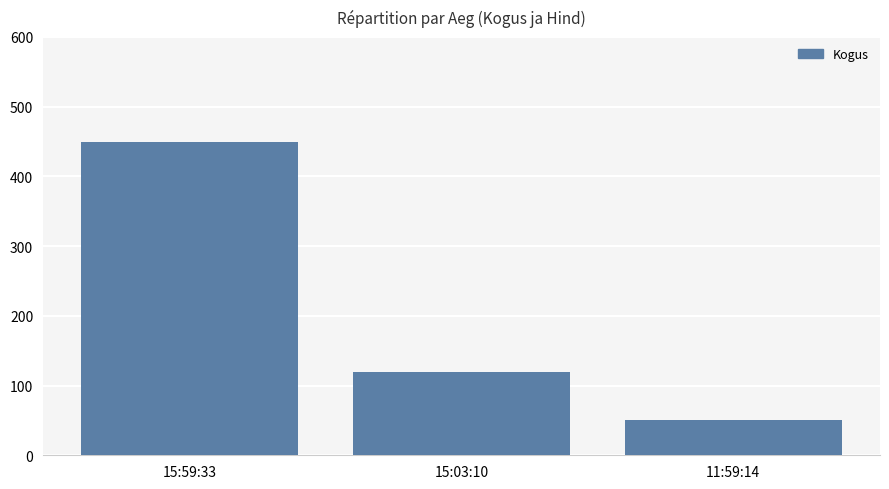

Rank the categories by value from highest to lowest.

15:59:33, 15:03:10, 11:59:14